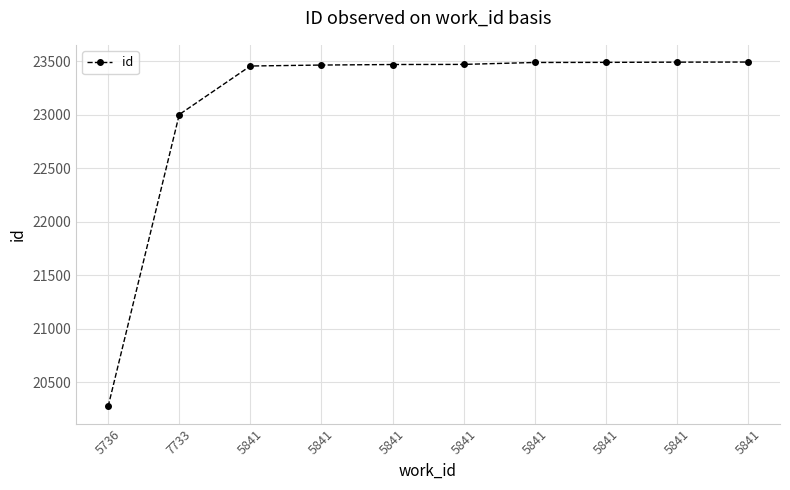

Which category has the highest value across all series?

5841